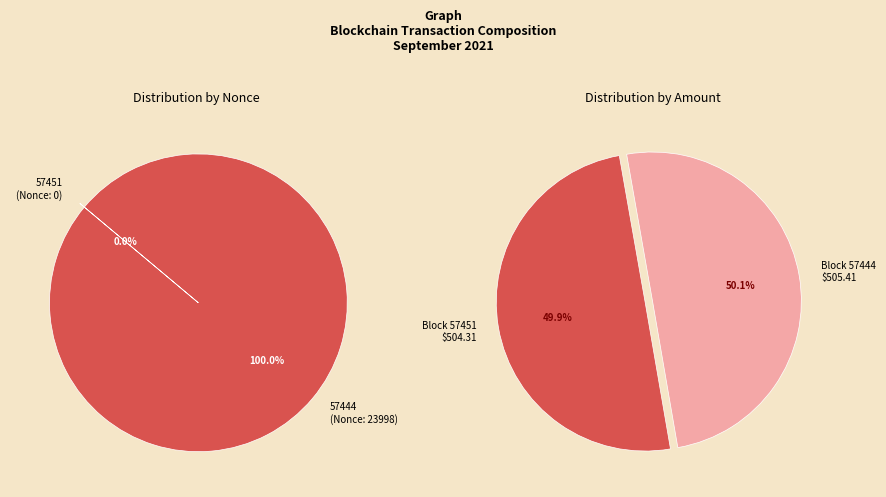

Rank the categories by value from lowest to highest.

57451, 57444